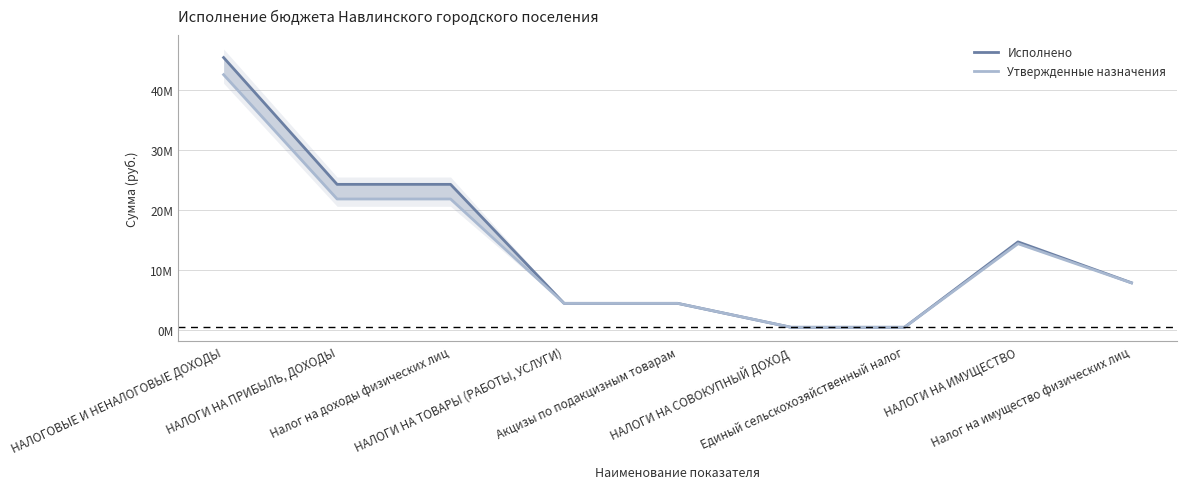

What is the value of the Исполнено point at the 8th from the left?

14662516.5